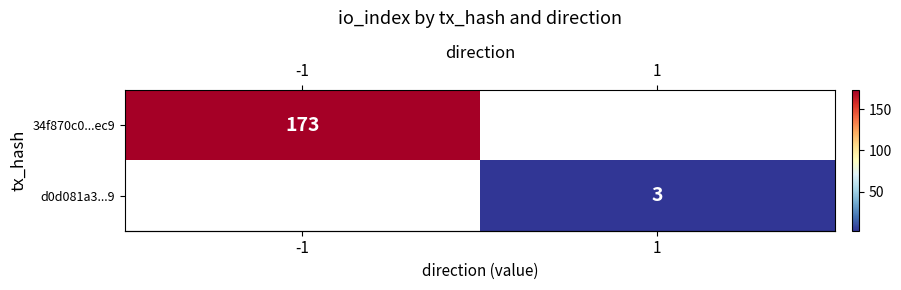

What is the greatest value displayed?

173.0